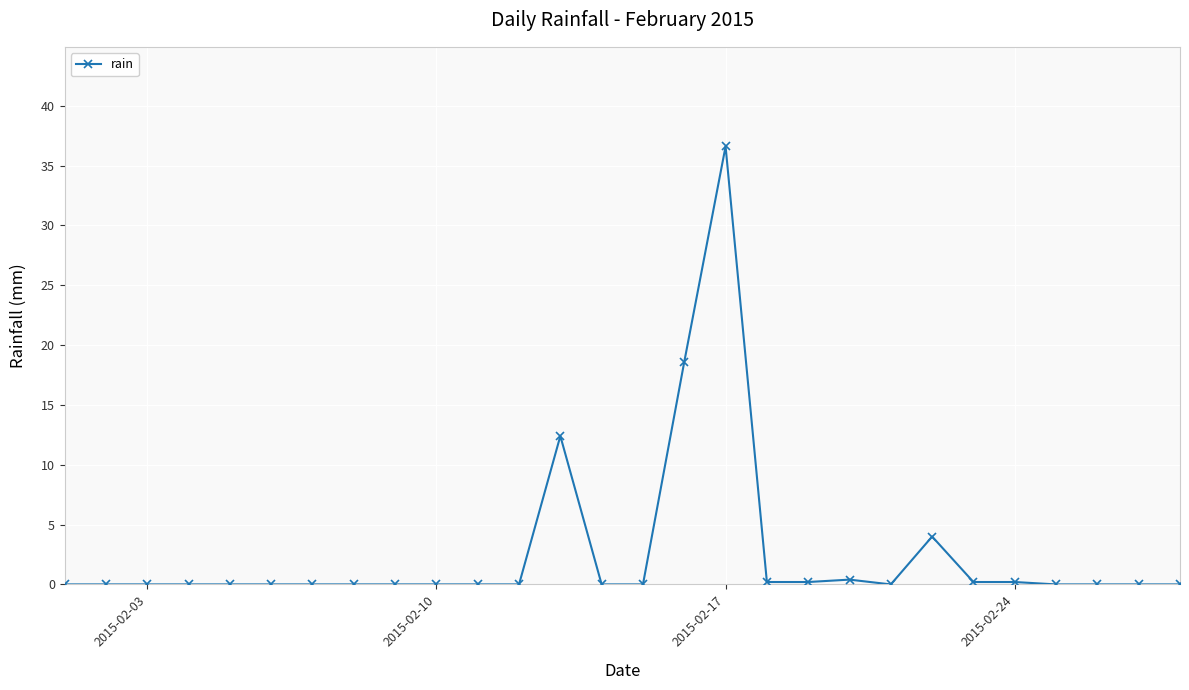

What is the difference between the maximum and minimum values?

36.6